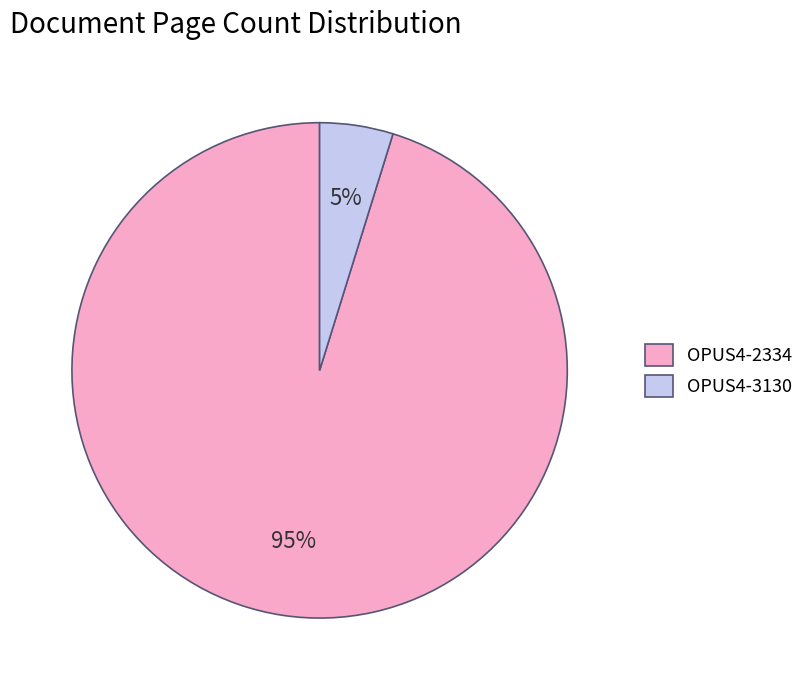

How many segments does this pie chart have?

2